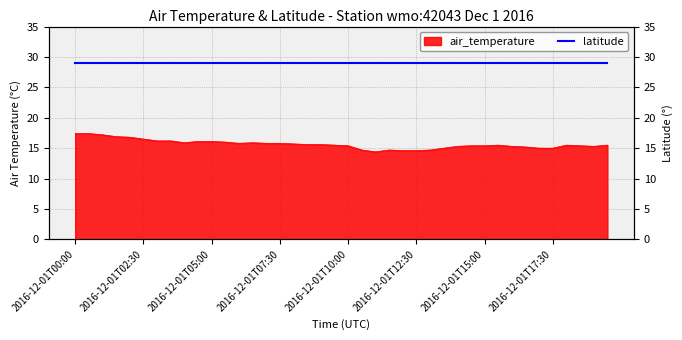

How many points are higher than both their immediate neighbors (excluding endpoints)?

4